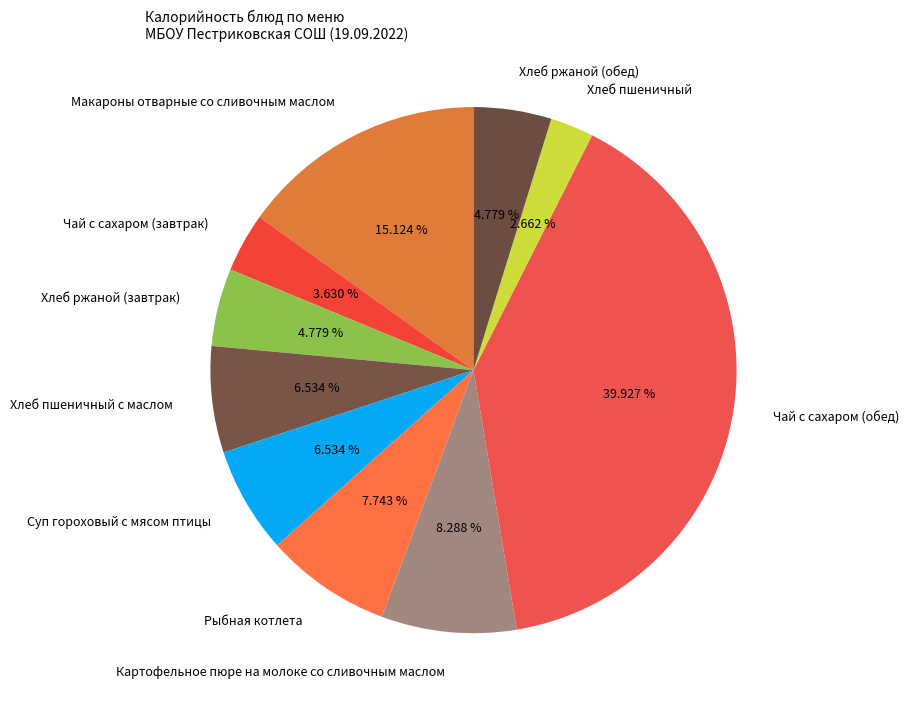

What percentage is the Хлеб пшеничный slice, to the nearest percent?

3%